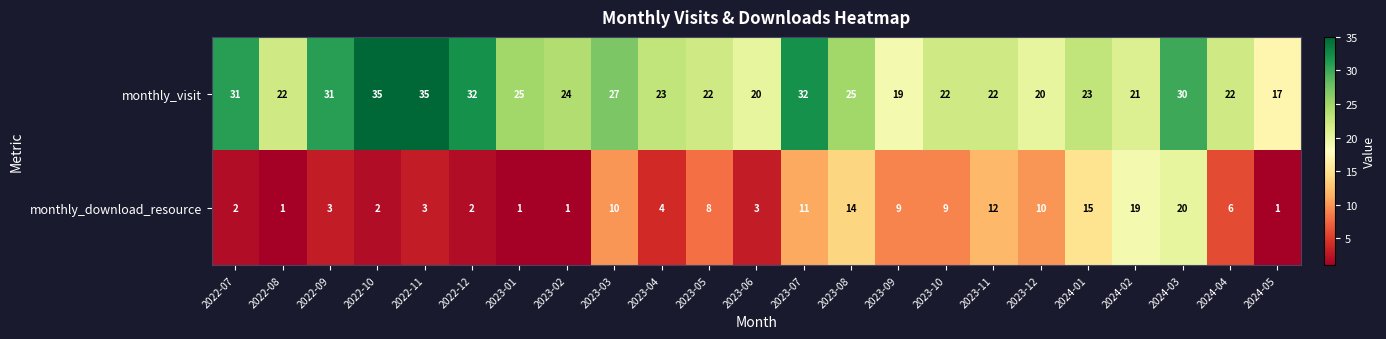

What value does the monthly_visit series have at 2022-10?

35